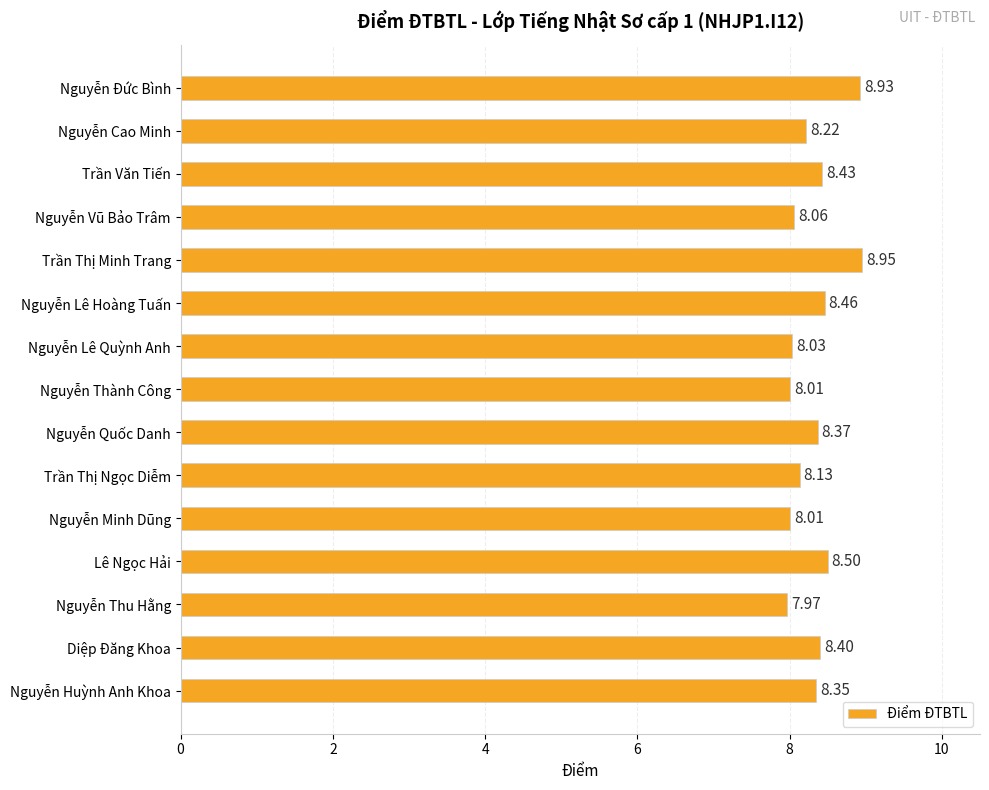

What is the label of the 10th bar from the top?

Trần Thị Ngọc Diễm